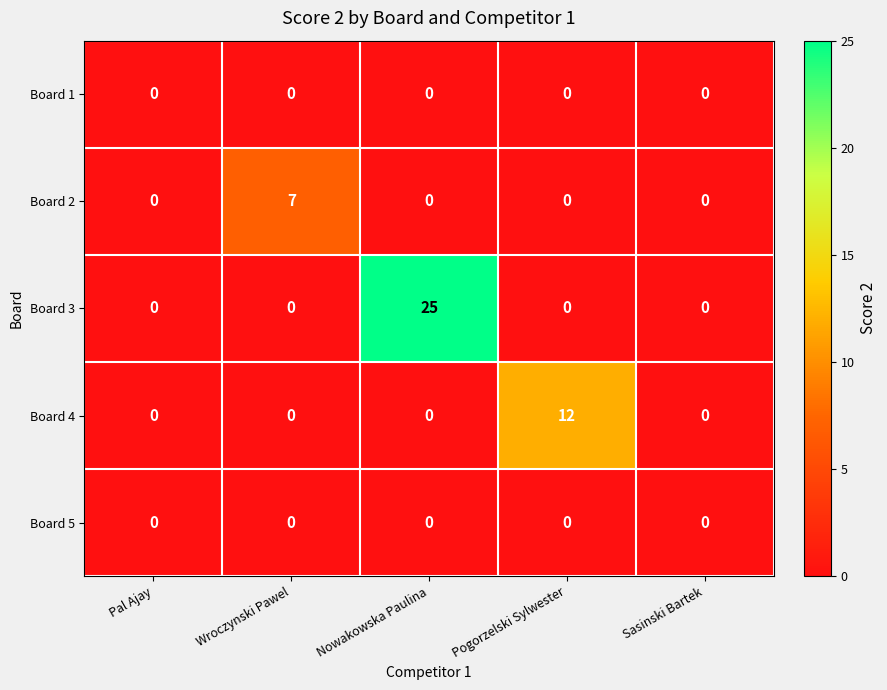

At which category is the sum across all series the highest?

Nowakowska Paulina